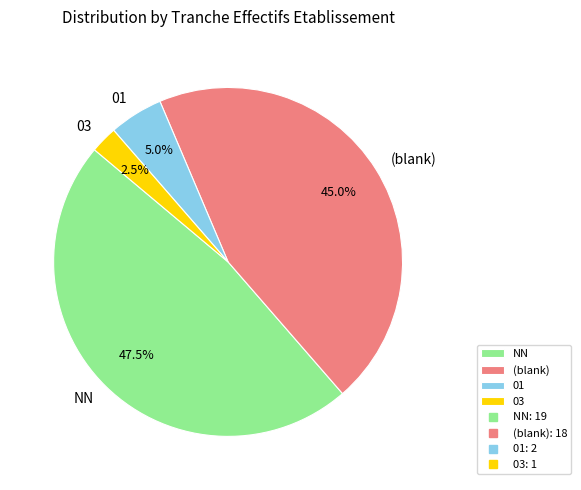

Between 01 and (blank), which is larger?

(blank)